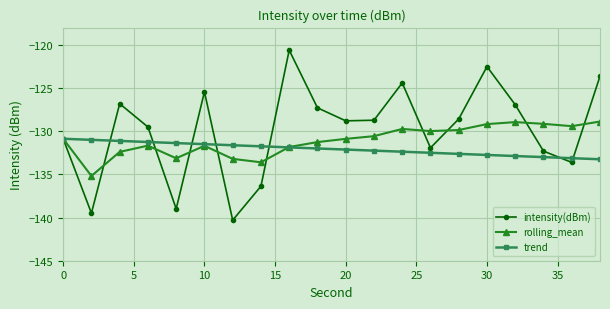

True or false: rolling_mean and trend cross at least once.

True